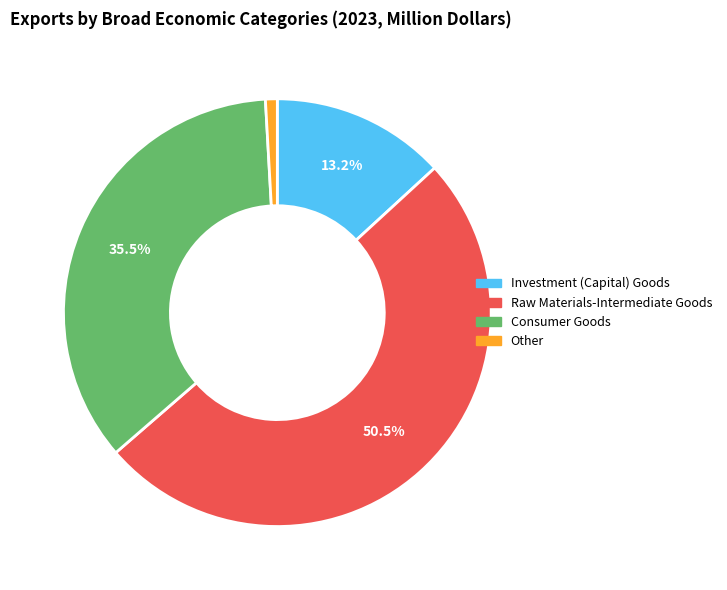

What is the ratio of the value at Raw Materials-Intermediate Goods to the value at Investment (Capital) Goods?

3.8